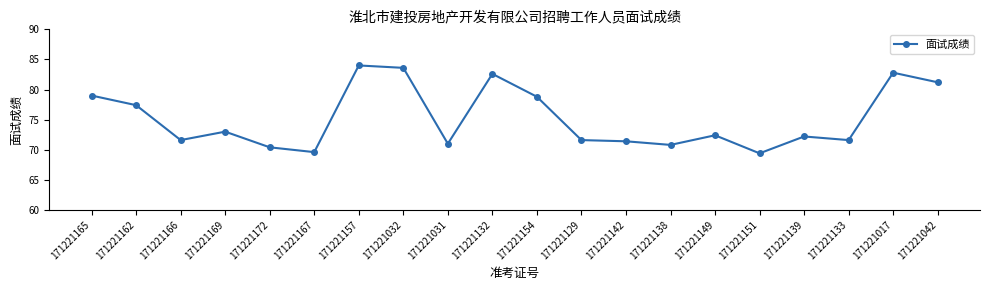

What is the greatest value displayed?

84.0